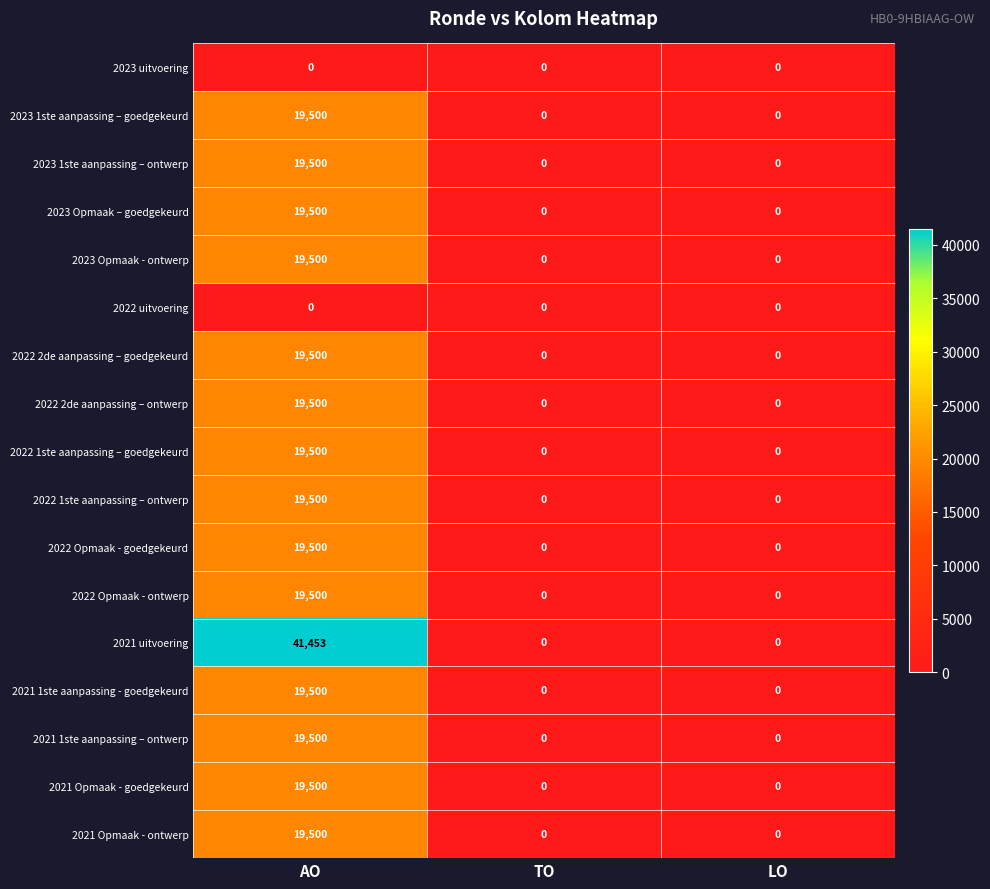

What is the spread (max minus min) of values at AO?

41453